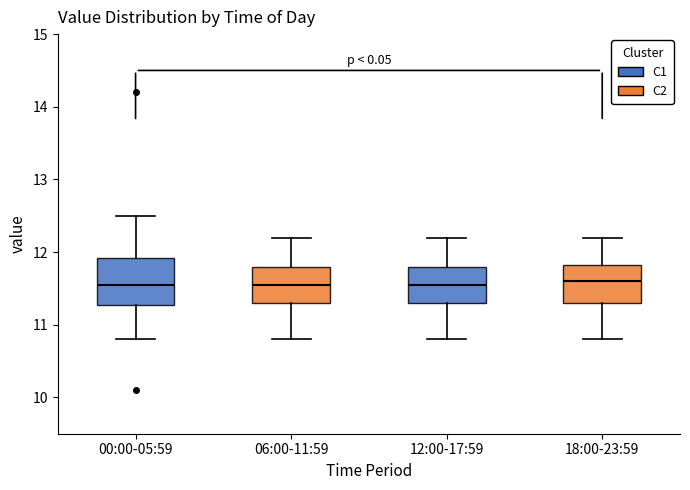

Which box is the tallest, from its lower edge to its upper edge?

00:00-05:59